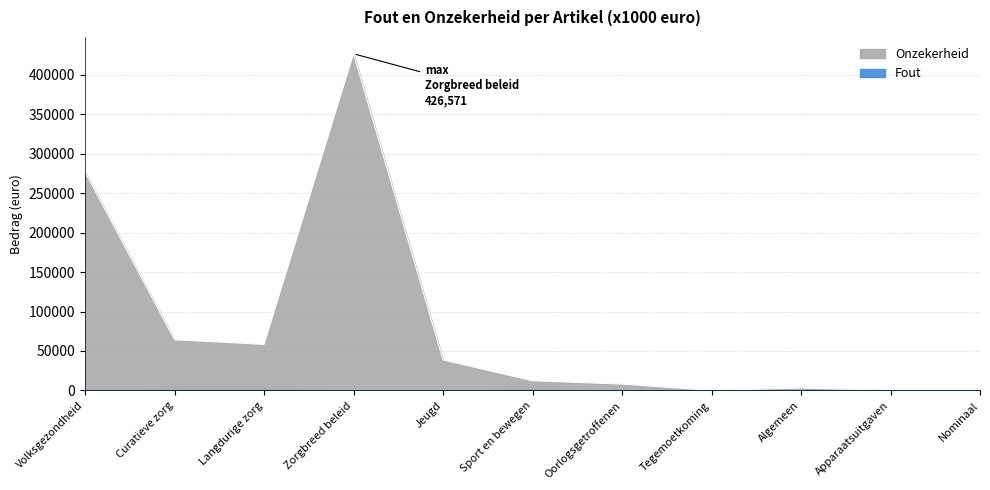

What is the maximum value shown in the chart?

426571